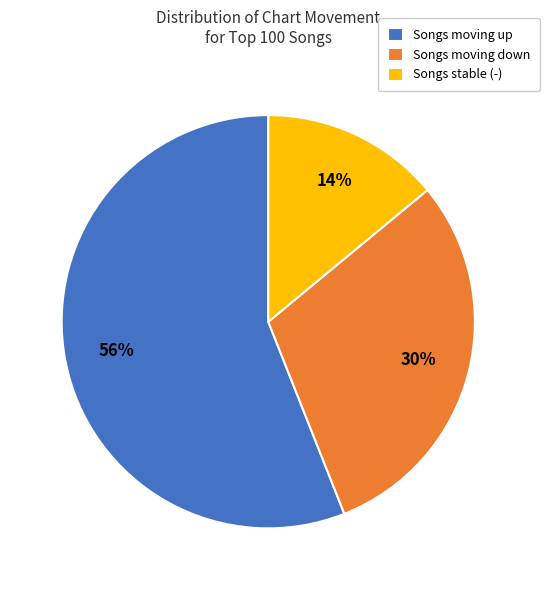

To the nearest percent, what is the average slice percentage?

33%